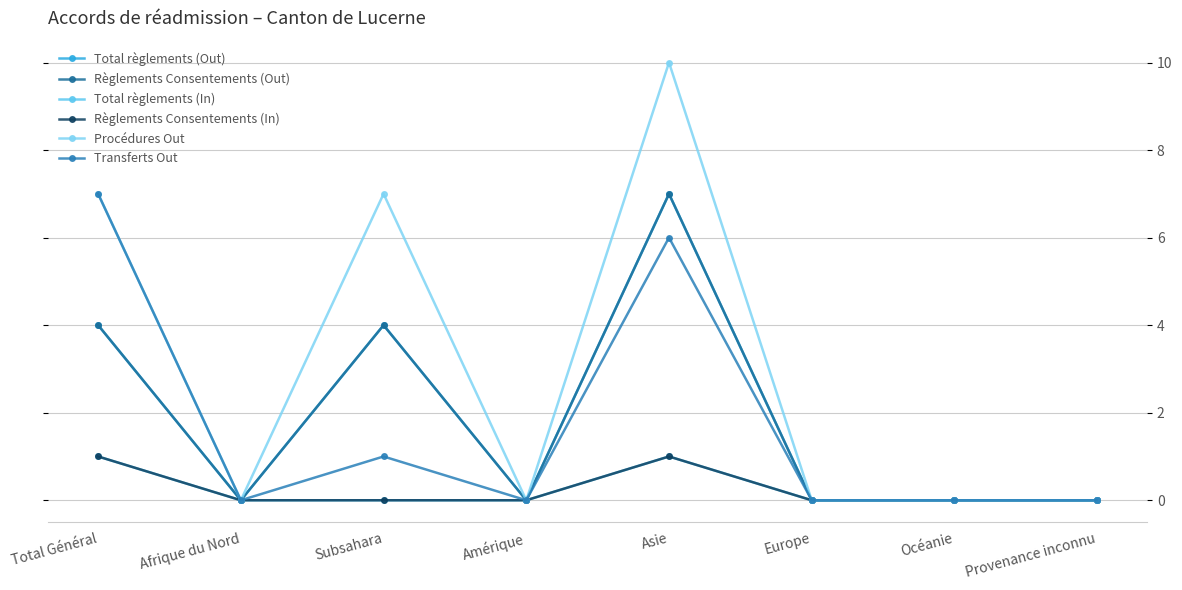

Reading left to right, extract all data points from this chart.

Total règlements (Out): 4	0	4	0	7	0	0	0
Règlements Consentements (Out): 4	0	4	0	7	0	0	0
Total règlements (In): 1	0	0	0	1	0	0	0
Règlements Consentements (In): 1	0	0	0	1	0	0	0
Procédures Out: 7	0	7	0	10	0	0	0
Transferts Out: 7	0	1	0	6	0	0	0